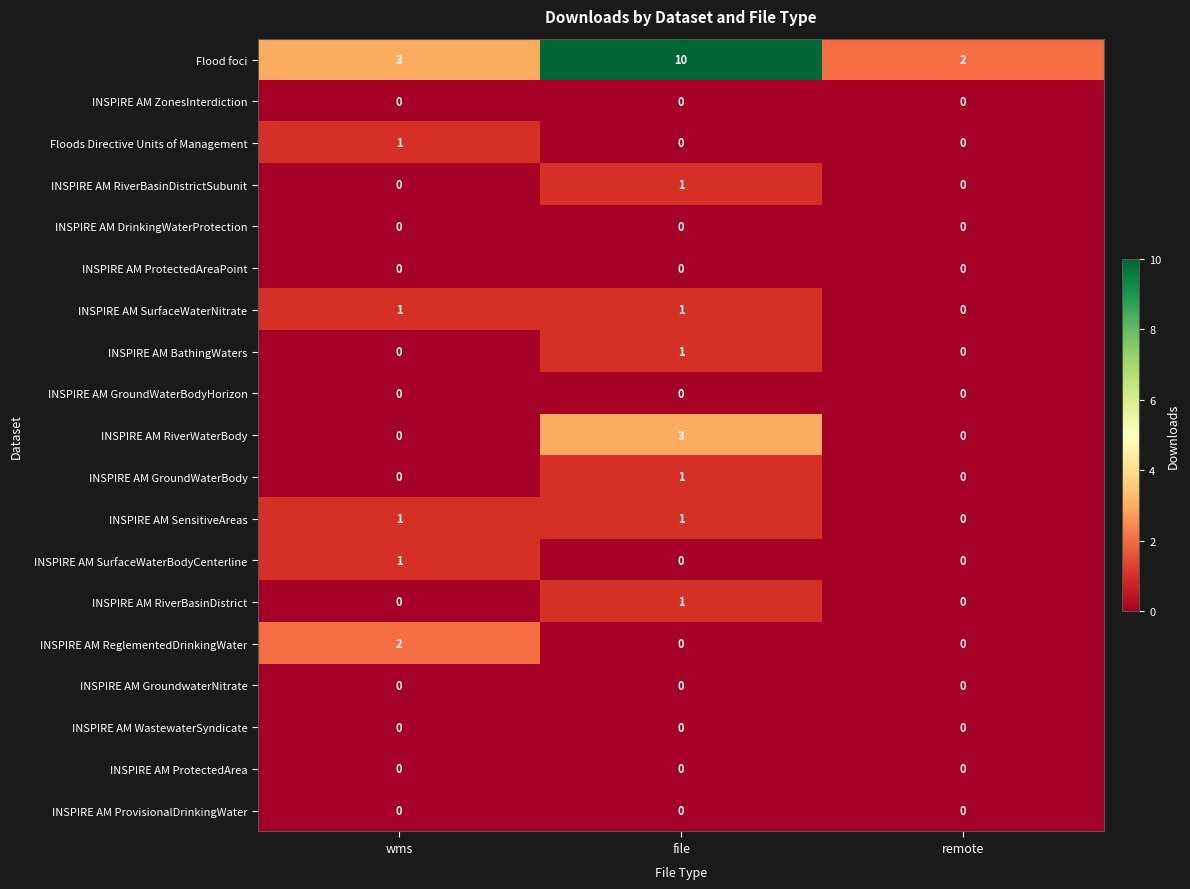

True or false: INSPIRE AM SurfaceWaterBodyCenterline has a value of 0 at remote.

True